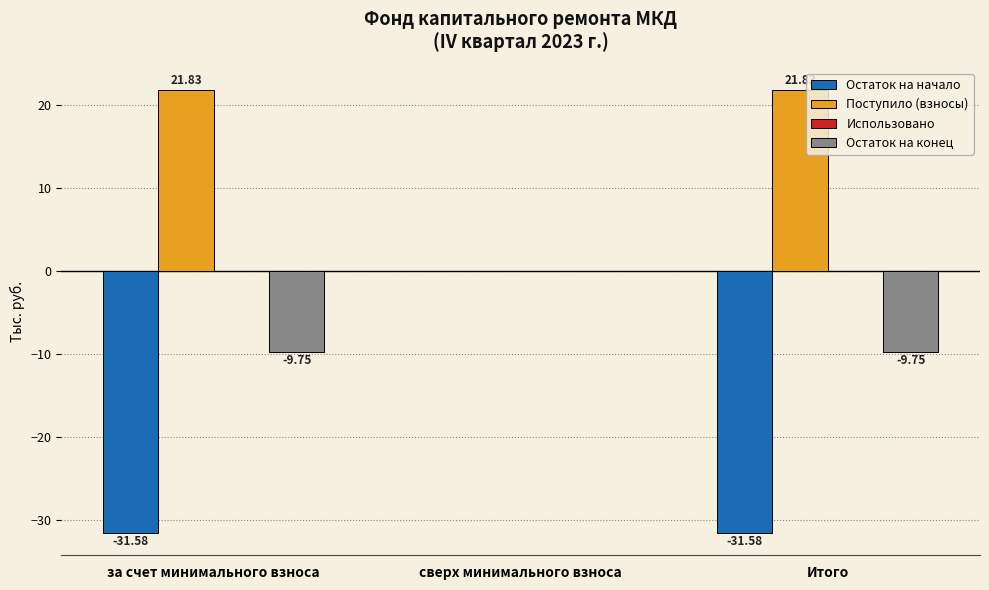

The Остаток на начало series shows -54.8 at за счет минимального взноса. True or false?

False